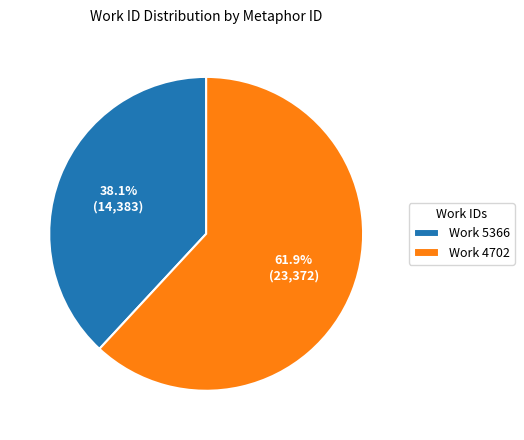

Which has a higher value, Work 5366 or Work 4702?

Work 4702